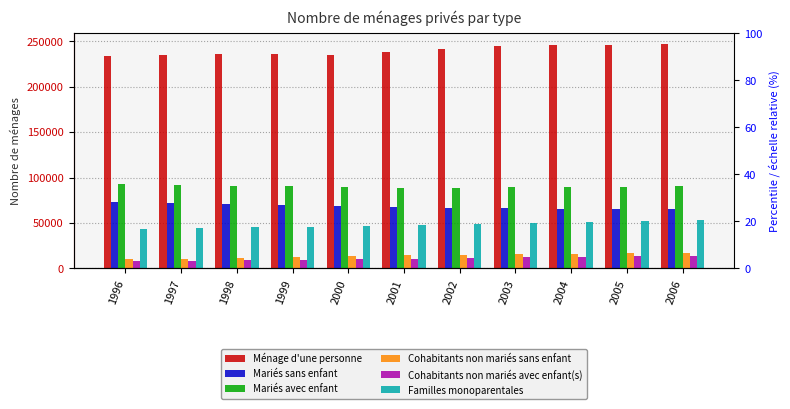

Where is Cohabitants non mariés avec enfant(s) nearest to the value 10925?

2001